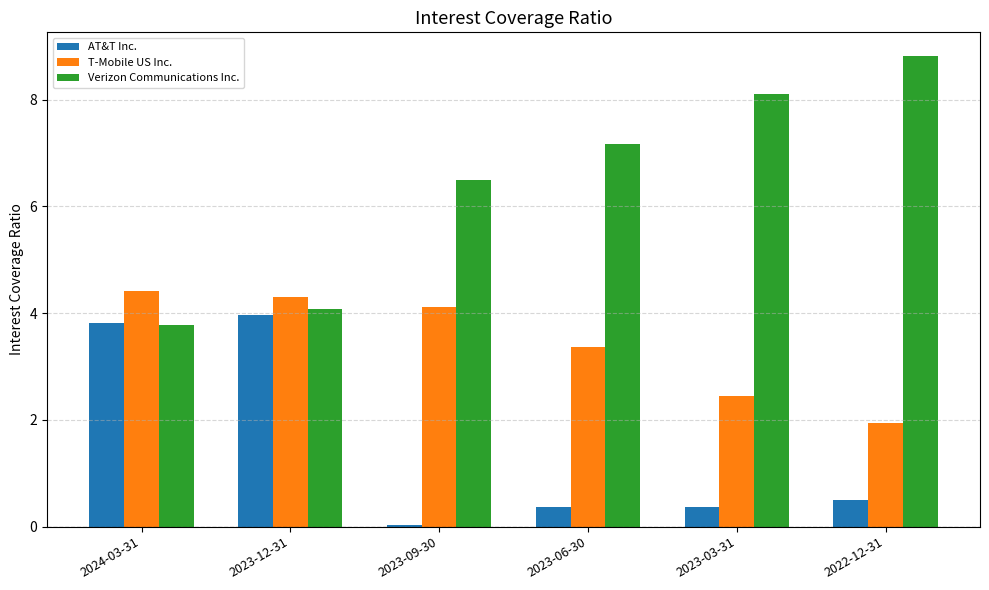

What is the sum of all AT&T Inc. values?

9.0